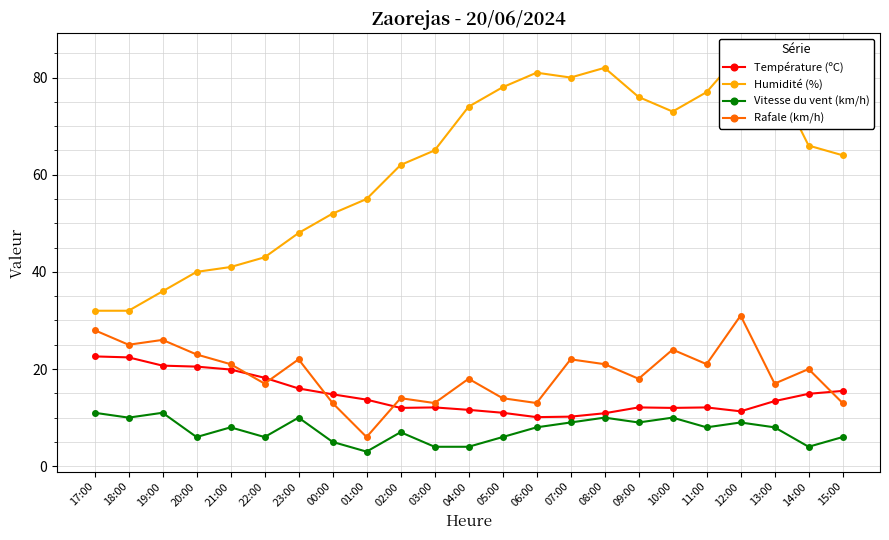

List the labels in order of Rafale (km/h) value, smallest first.

01:00, 00:00, 03:00, 06:00, 15:00, 02:00, 05:00, 22:00, 13:00, 04:00, 09:00, 14:00, 21:00, 08:00, 11:00, 23:00, 07:00, 20:00, 10:00, 18:00, 19:00, 17:00, 12:00